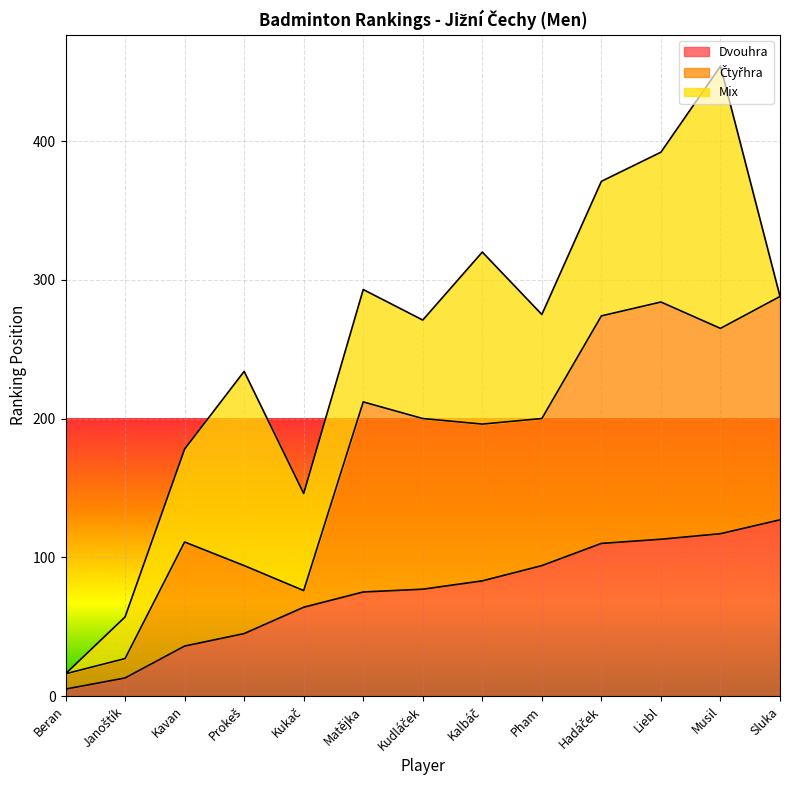

At which category is the sum across all series the highest?

Musil